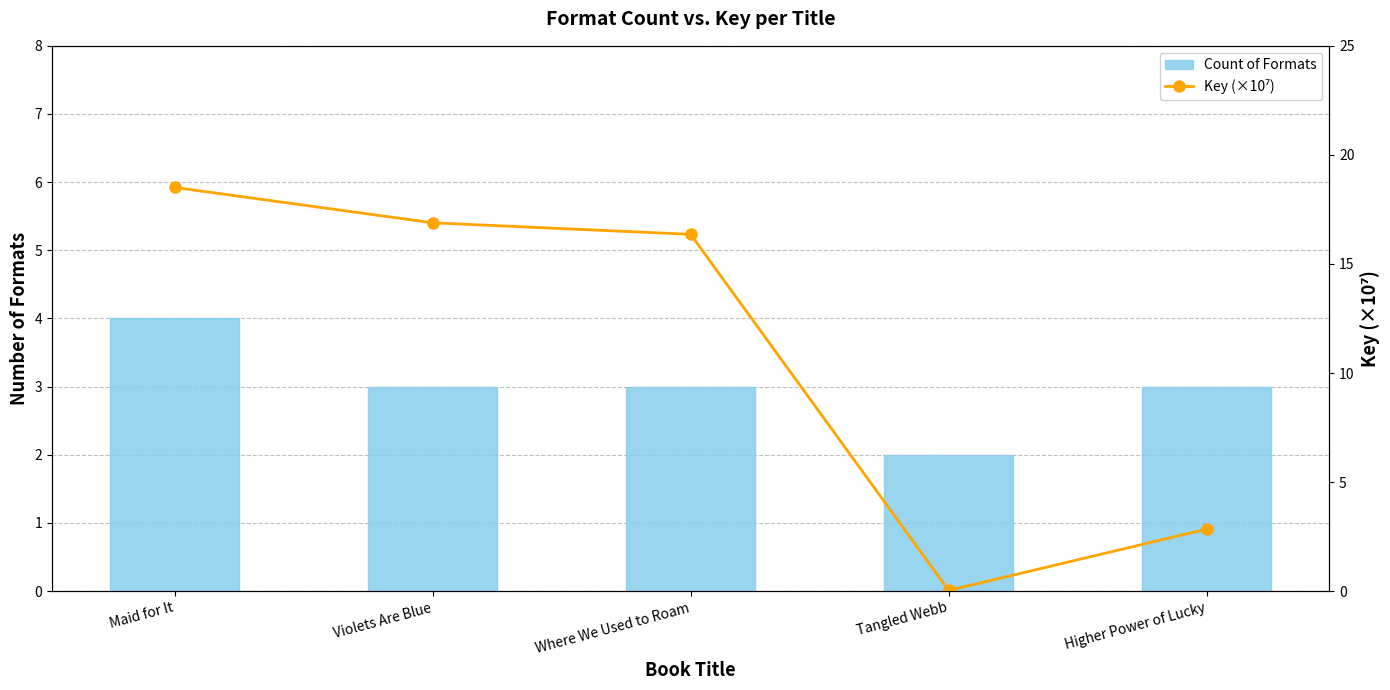

What is the maximum value for Key (×10⁷)?

18.5